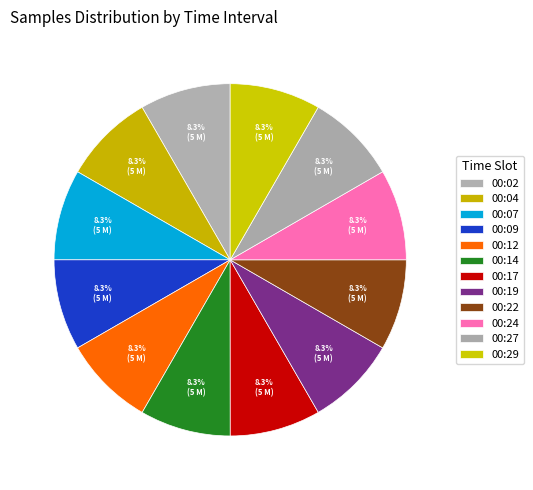

To the nearest percent, what is the combined percentage of 00:29 and 00:09?

17%